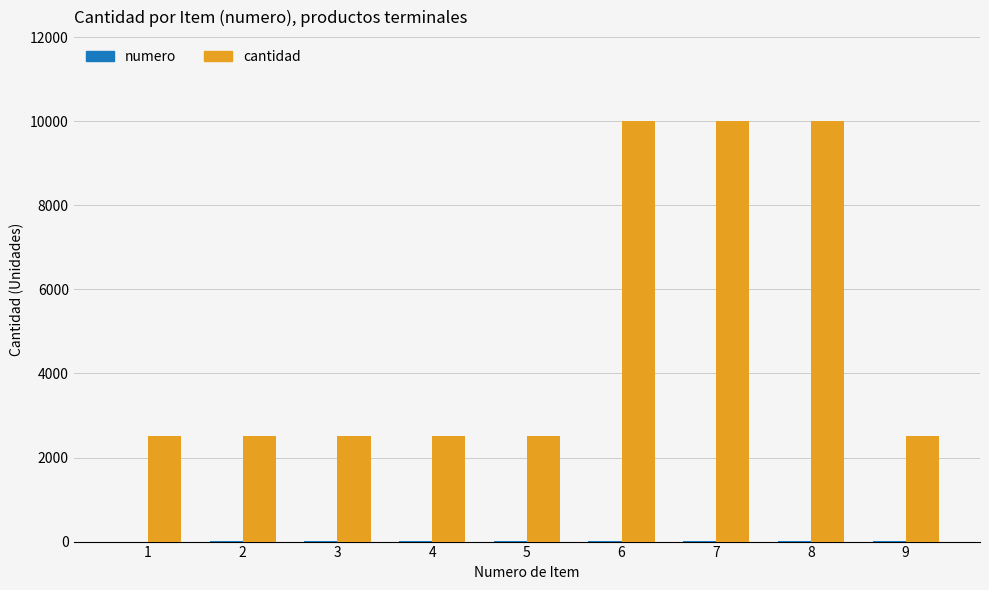

Are the bars horizontal?

No